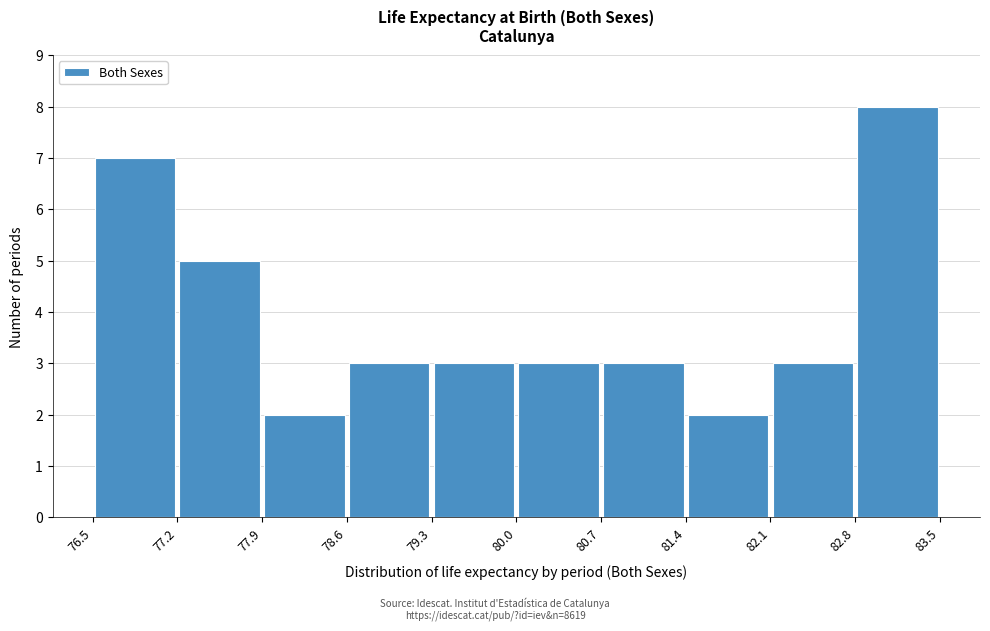

Reading left to right, list every bar in this chart as the range it spans on the x-axis followed by its height. The values are not printed on the chart, so give them approximately, as read against the axis.

76.5 to 77.2: 7
77.2 to 77.9: 5
77.9 to 78.6: 2
78.6 to 79.3: 3
79.3 to 80.0: 3
80.0 to 80.7: 3
80.7 to 81.4: 3
81.4 to 82.1: 2
82.1 to 82.8: 3
82.8 to 83.5: 8